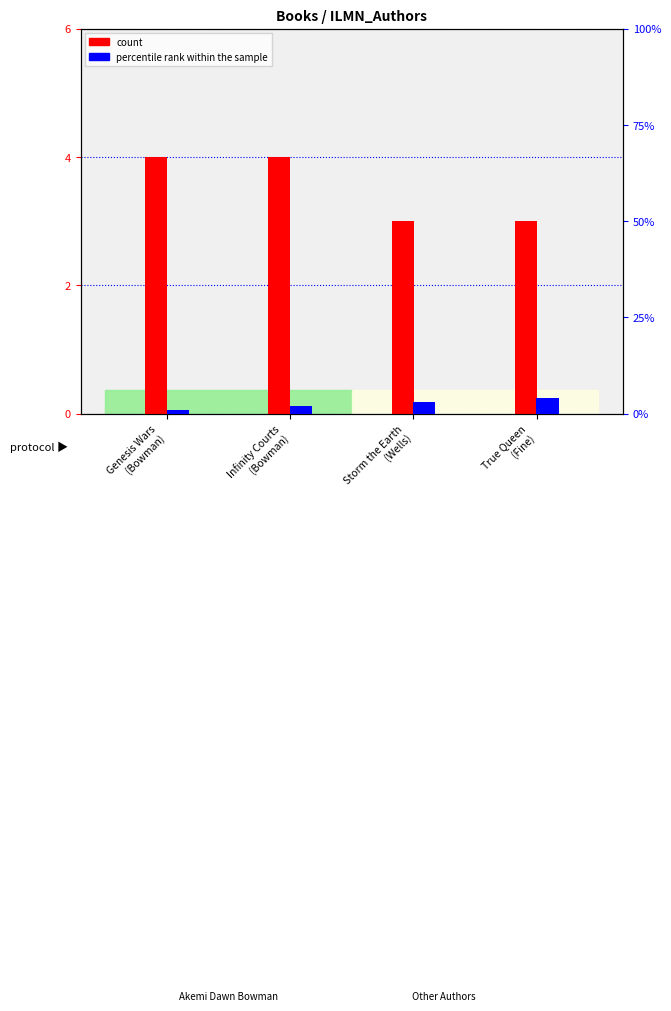

True or false: percentile rank within the sample has a value of 3 at Storm the Earth
(Wells).

True